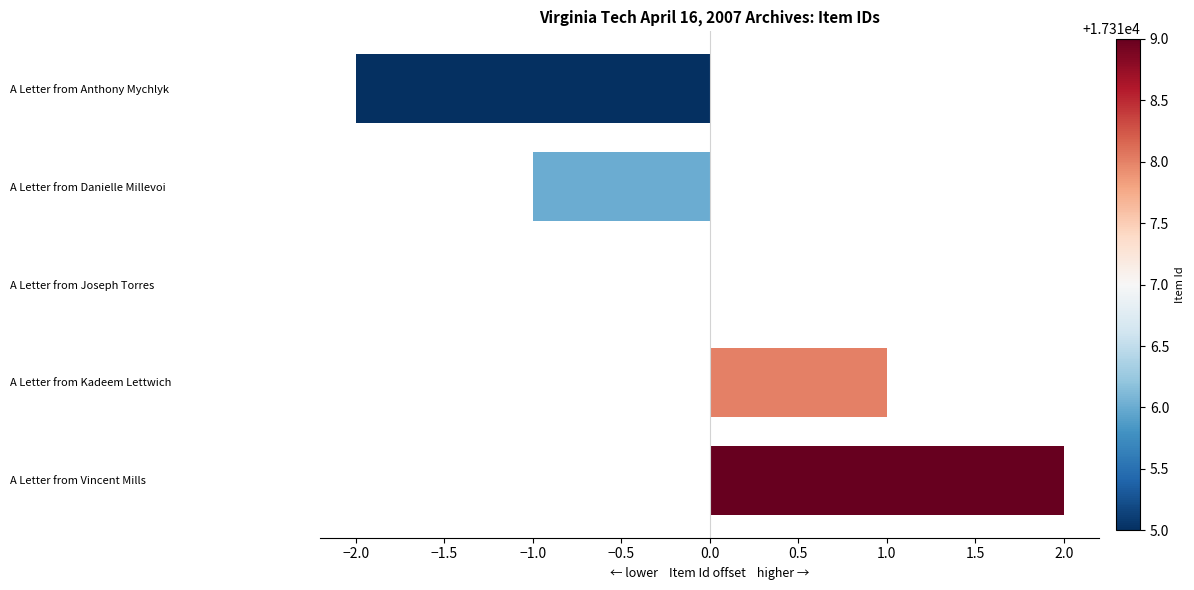

The chart shows a value of 0 at A Letter from Joseph Torres. True or false?

True